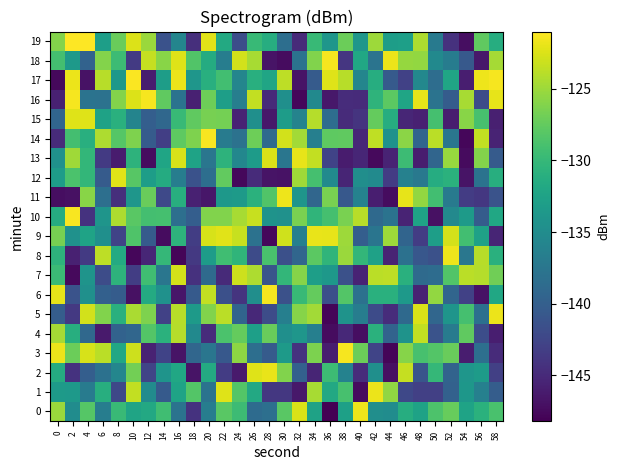

What is the total value across all series at 30?

-2679.1